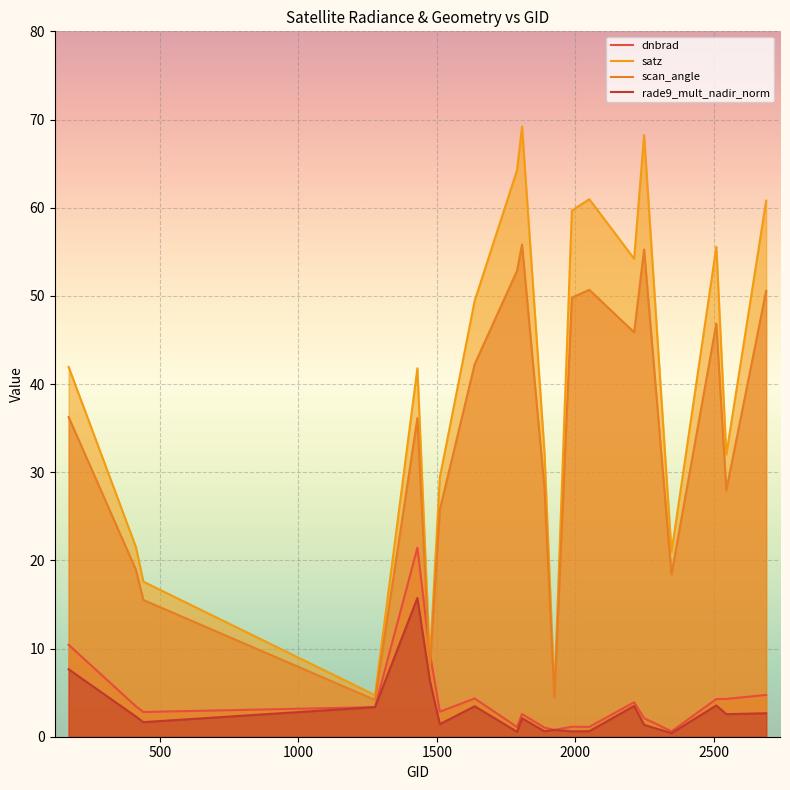

Does the chart display data point markers on the line(s)?

No